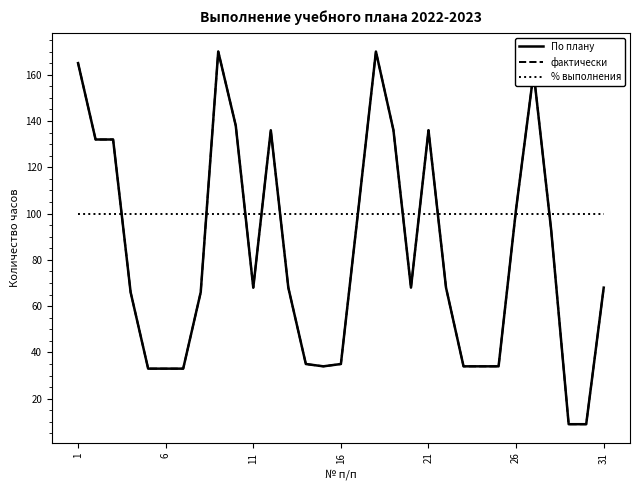

Does the chart have visible grid lines?

No